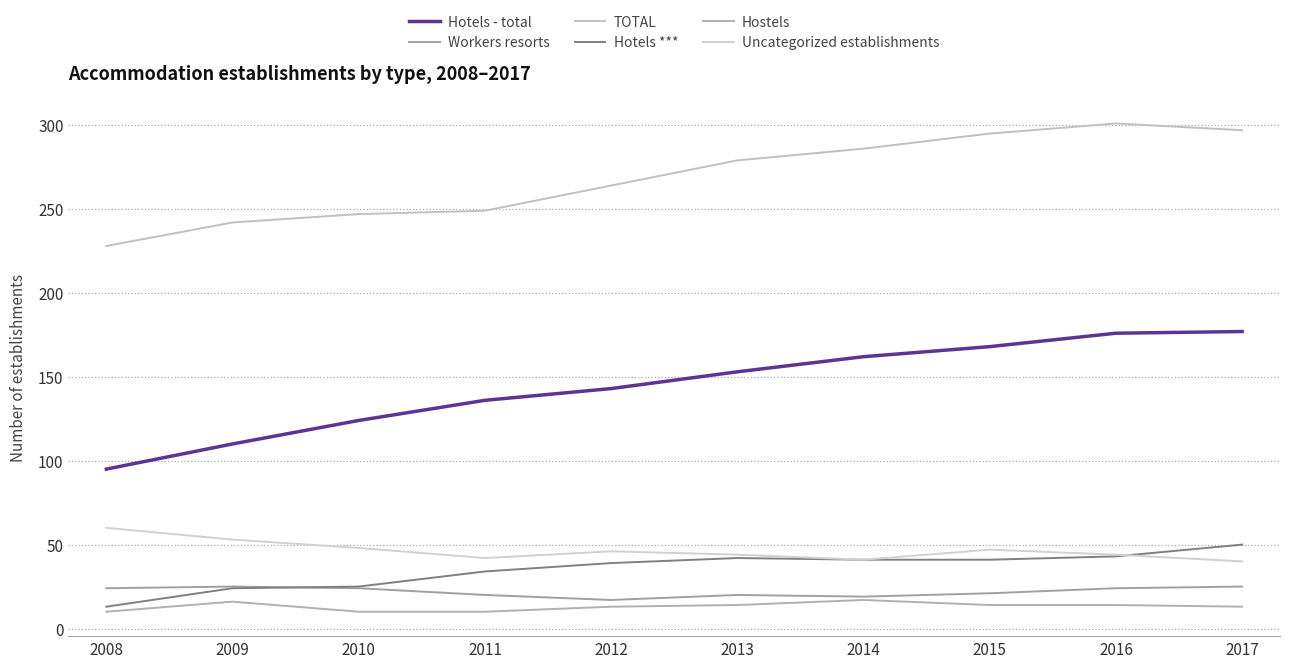

Rank the series by their maximum value, from lowest to highest.

Hostels, Workers resorts, Hotels ***, Uncategorized establishments, Hotels - total, TOTAL